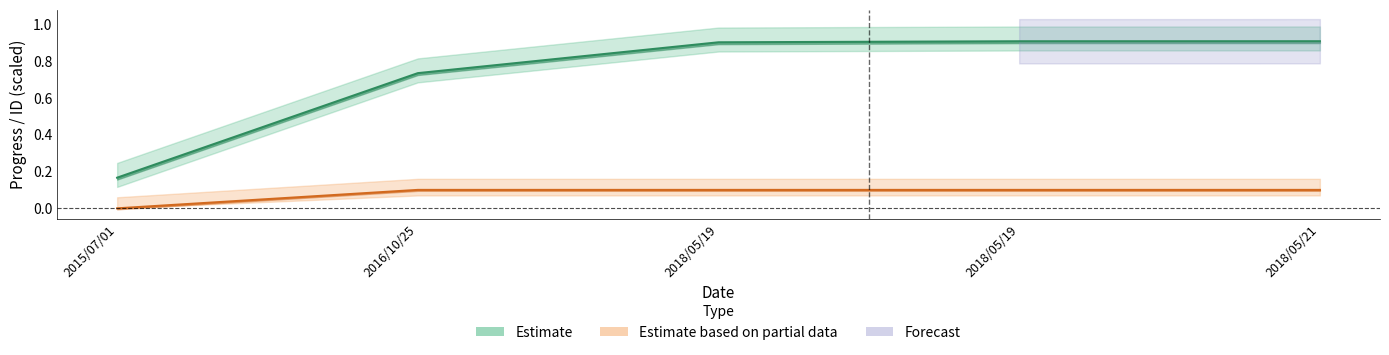

Is the value of progress at 2016/10/25 greater than the value of ticket_id at 2015/07/01?

No